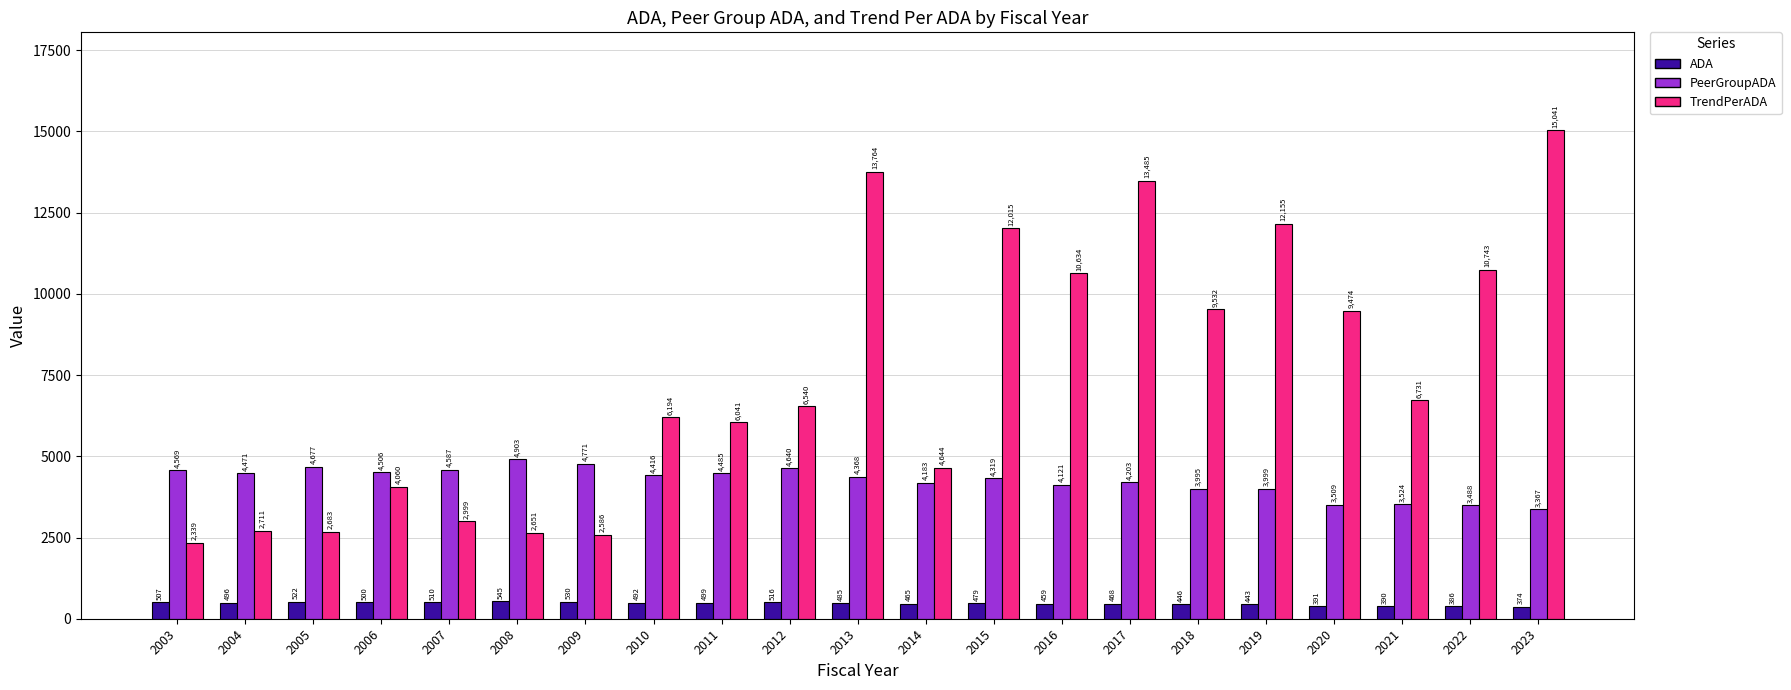

At which label does TrendPerADA first exceed 6540?

2012